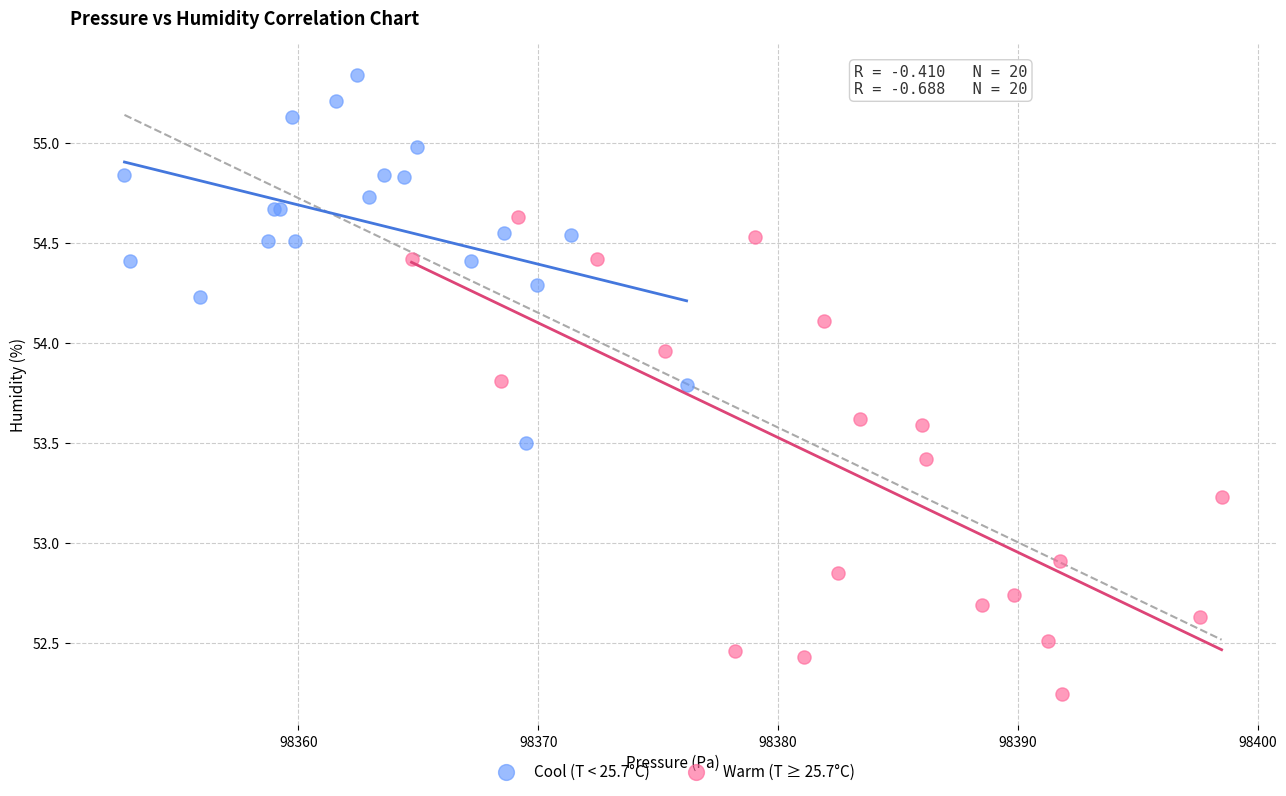

What are all the series names shown in the legend?

Cool (T < 25.7°C), Warm (T ≥ 25.7°C)